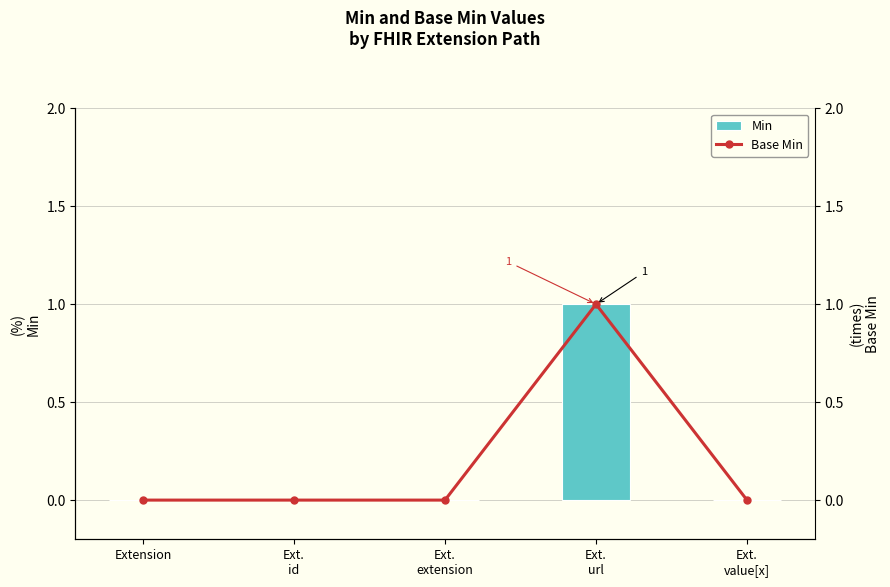

List the labels in order of Min value, smallest first.

Extension, Ext.
id, Ext.
extension, Ext.
value[x], Ext.
url